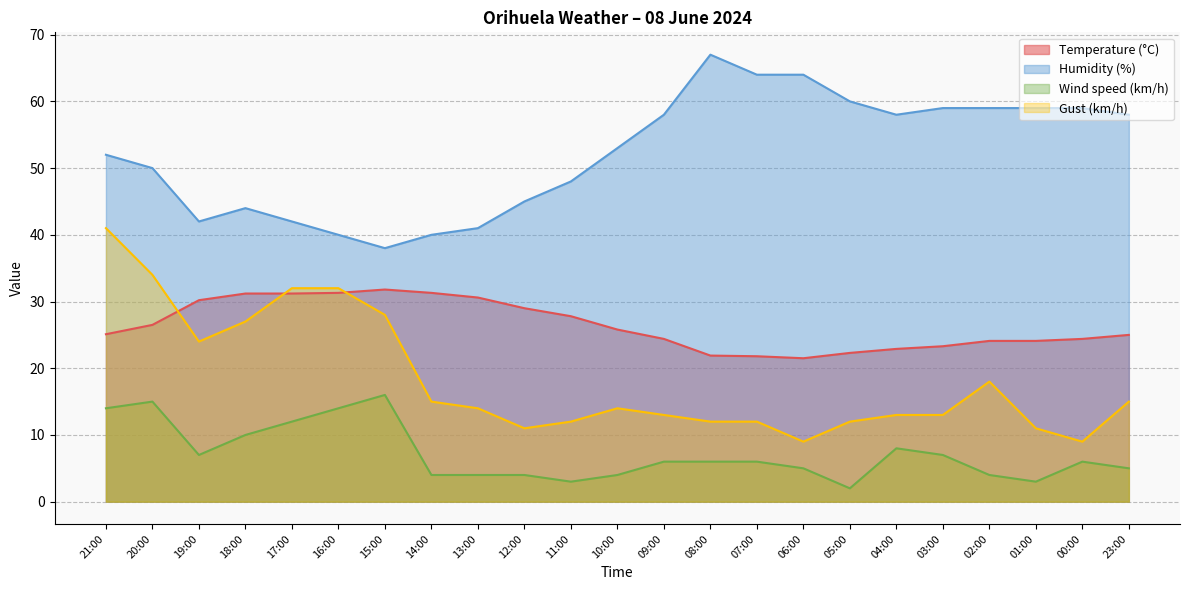

True or false: Humidity (%) and Gust (km/h) cross at least once.

False